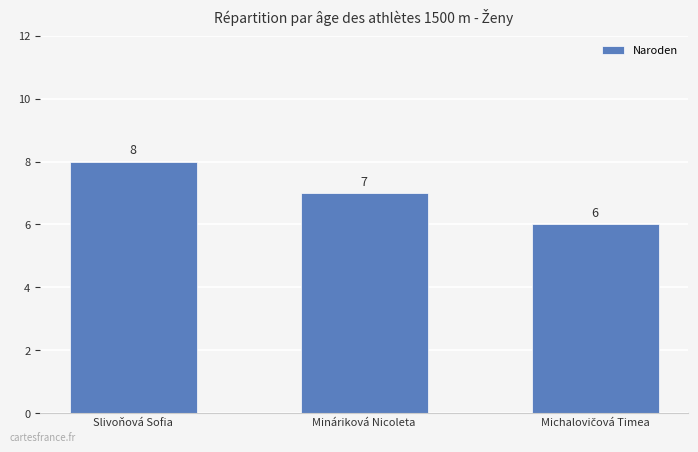

Count the values in the range 6 to 8.

3